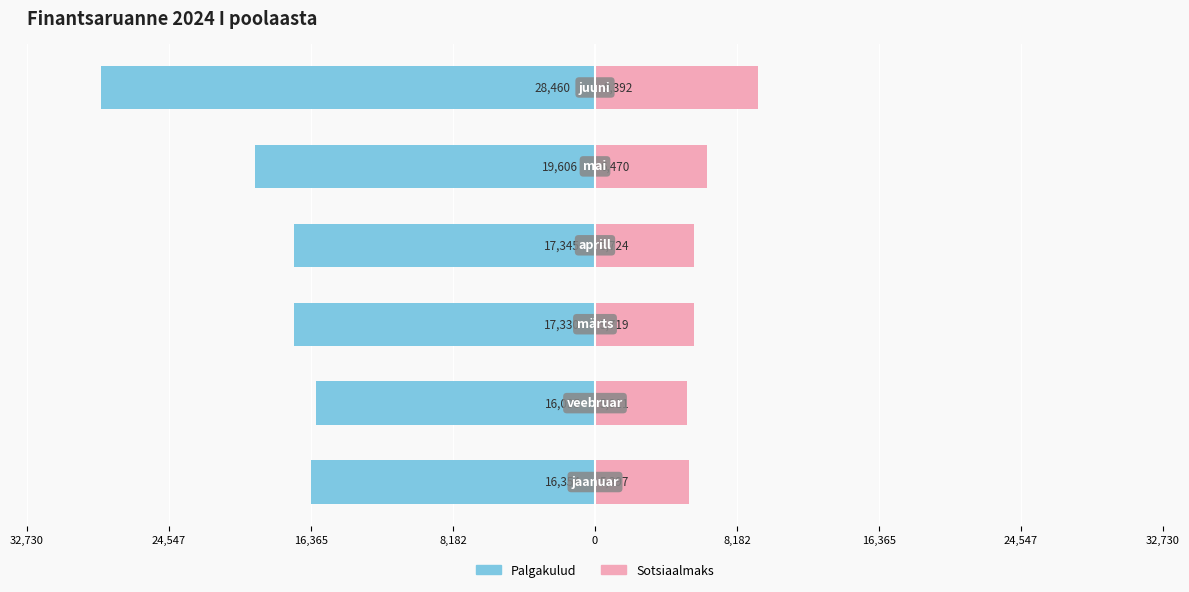

How many data points in Palgakulud are above -17330?

2